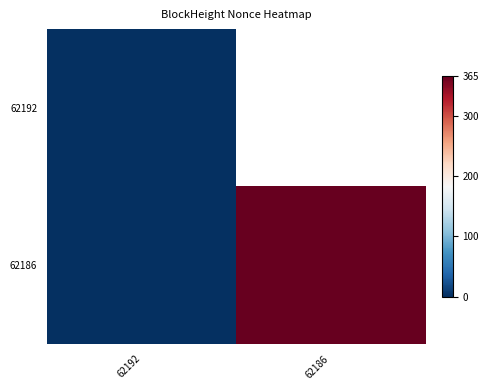

Which label corresponds to the smallest value in the chart?

62192